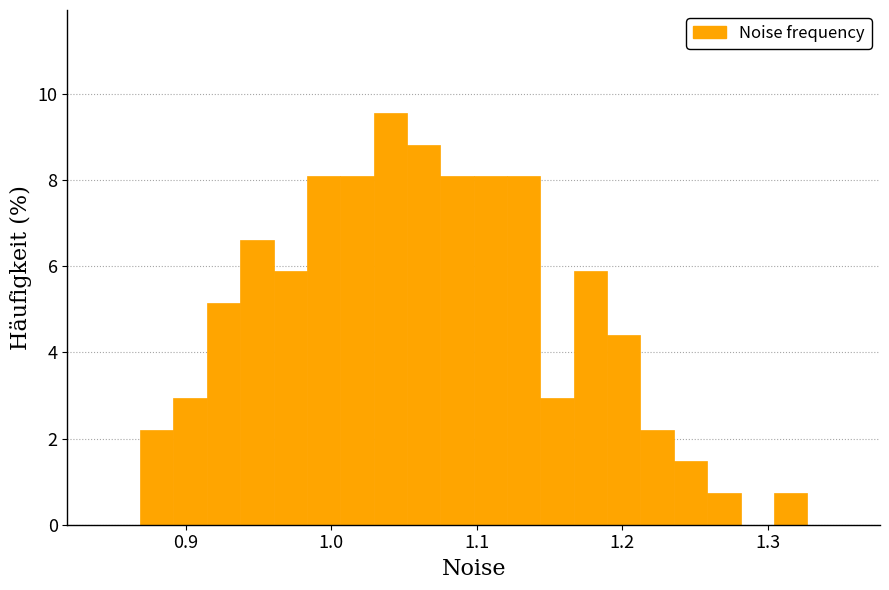

Read against the x-axis, roughly where is the centre of the tallest bar?

1.04